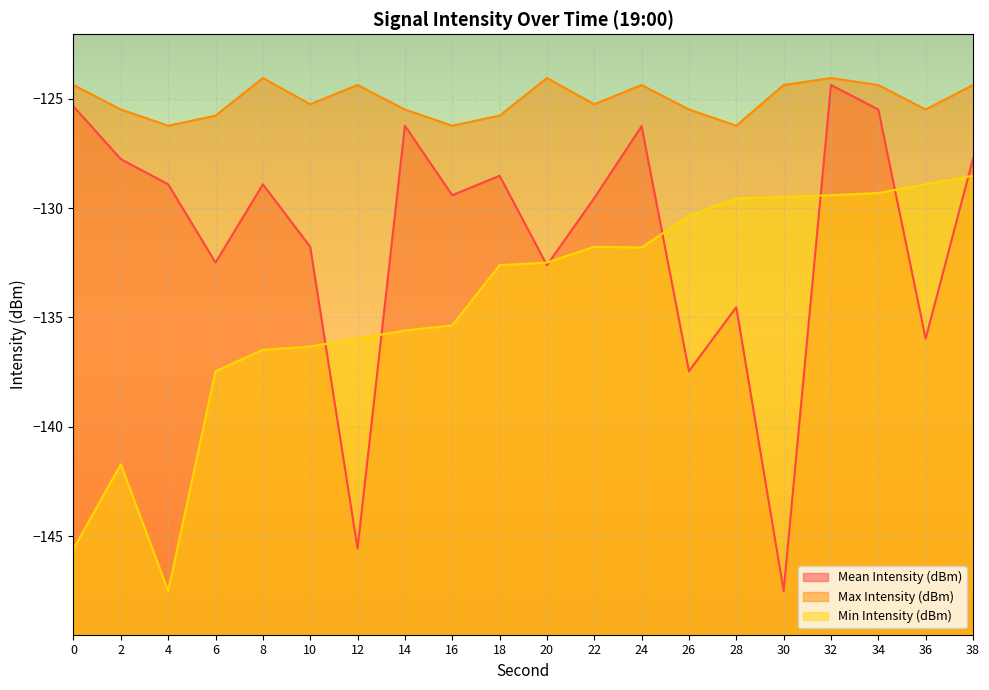

Between which two adjacent categories do Min Intensity (dBm) and Mean Intensity (dBm) first intersect?

10 and 12